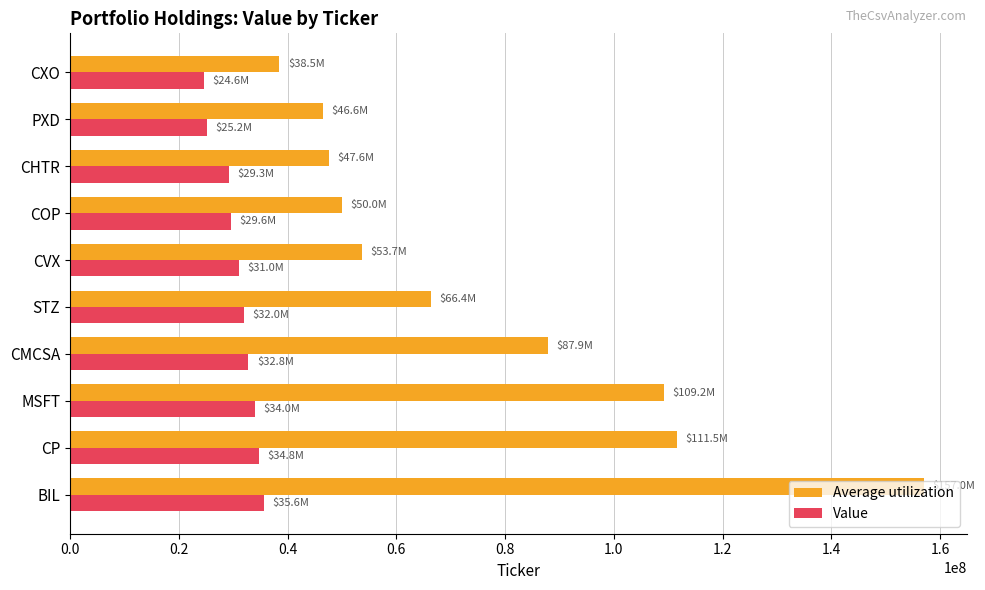

What is the smallest value displayed?

24605000